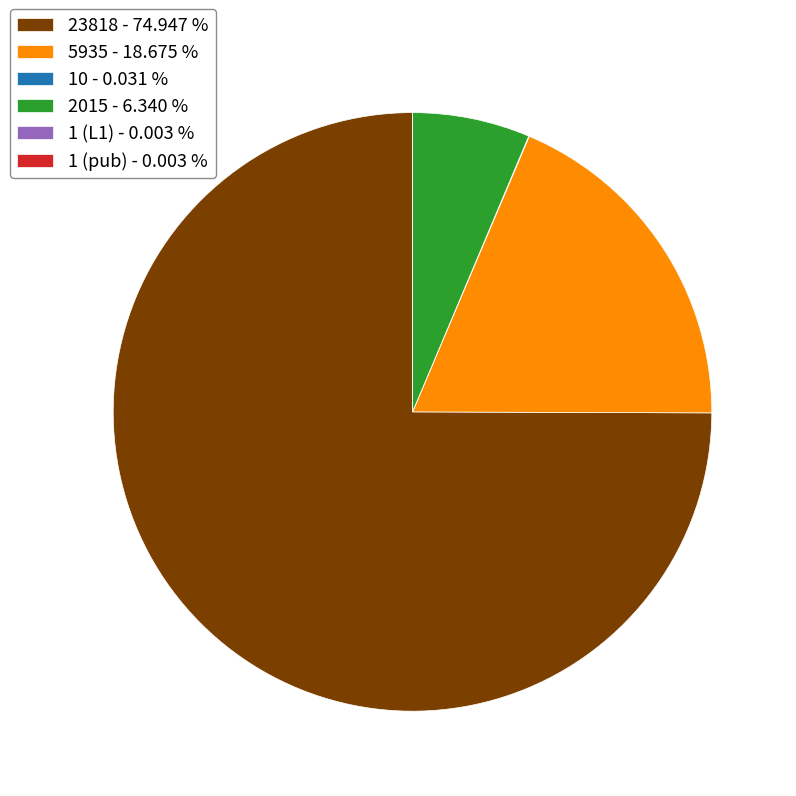

What is the ratio of the value at 23818 - 74.947 % to the value at 5935 - 18.675 %?

4.0